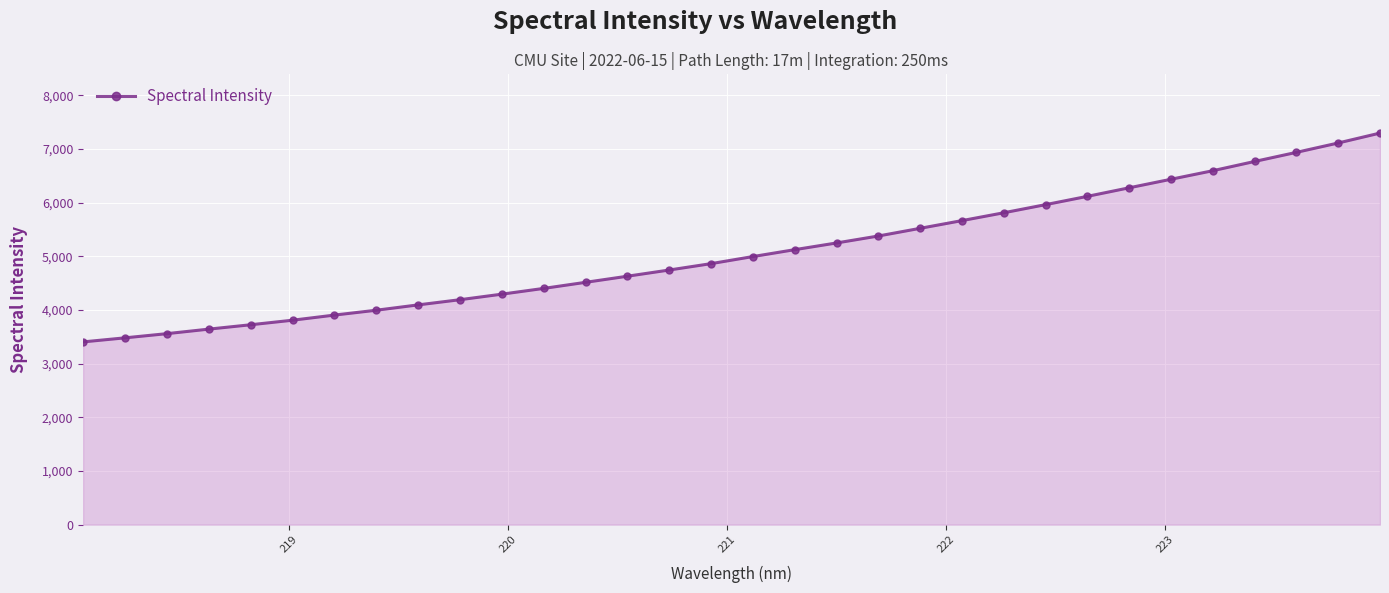

What is the greatest value displayed?

7298.3